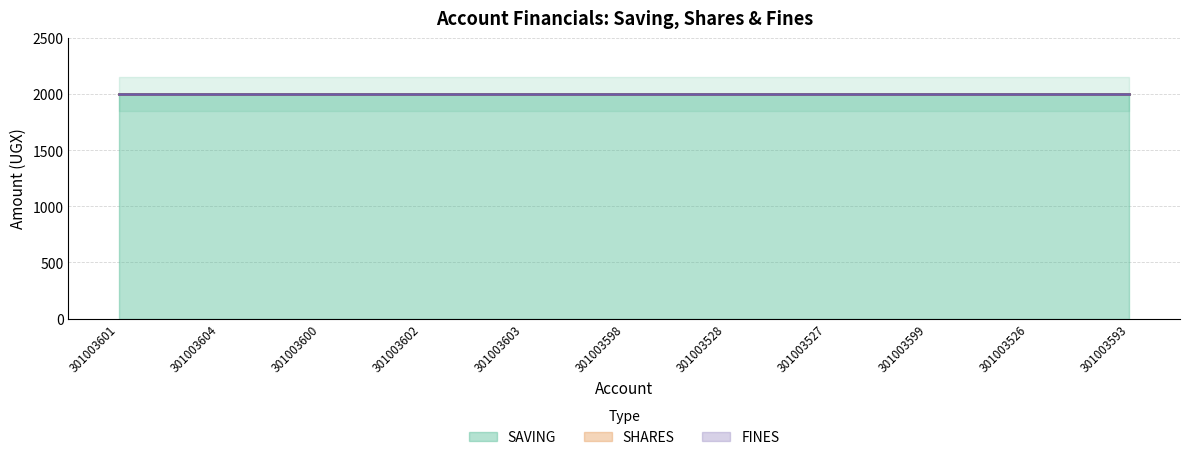

Is the value of SHARES at 301003593 greater than the value of SAVING at 301003527?

No